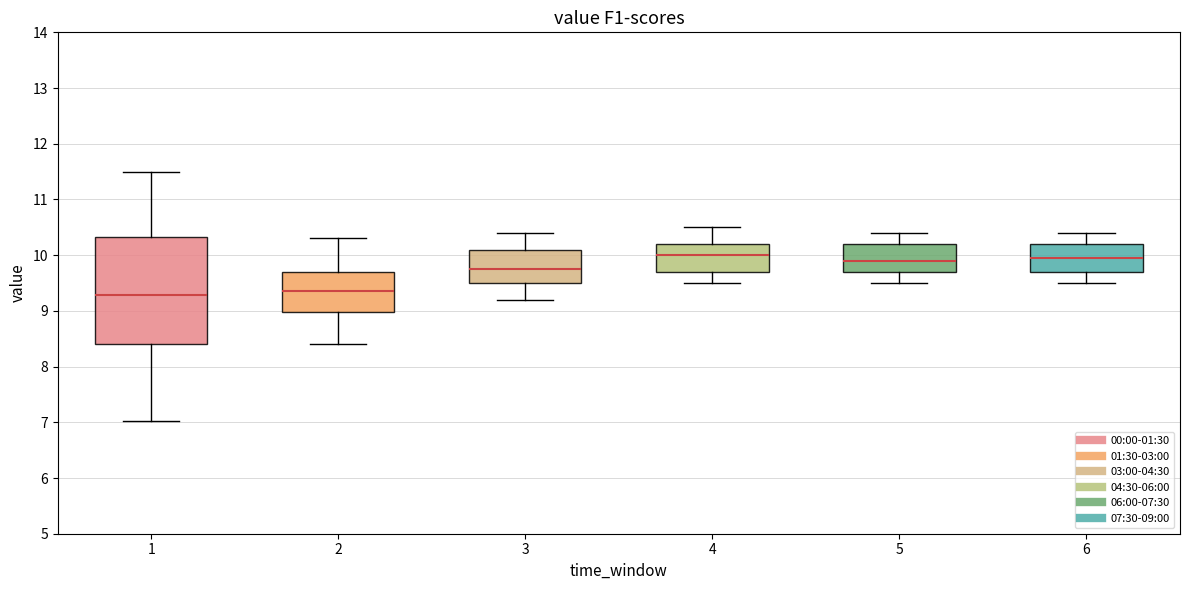

Where is the lower edge of the box at x = 6 on the y-axis? The values are not printed on the chart, so give them approximately, as read against the axis.

9.7